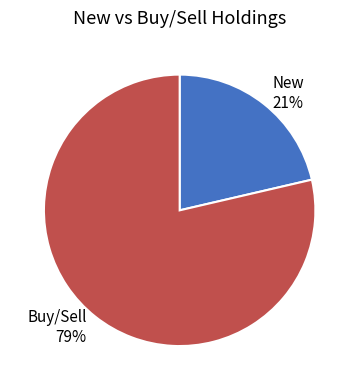

To the nearest percent, what is the average slice percentage?

50%